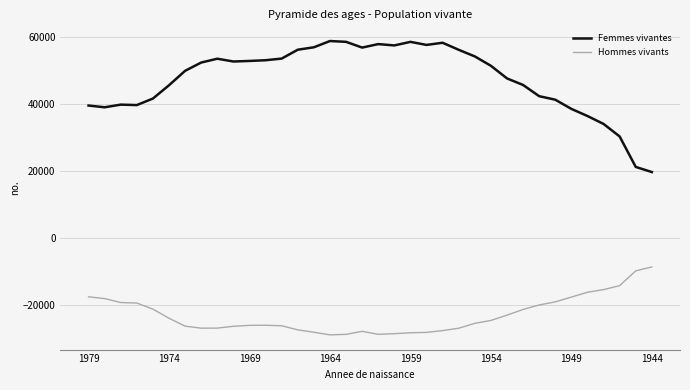

What is the greatest value displayed?

58713